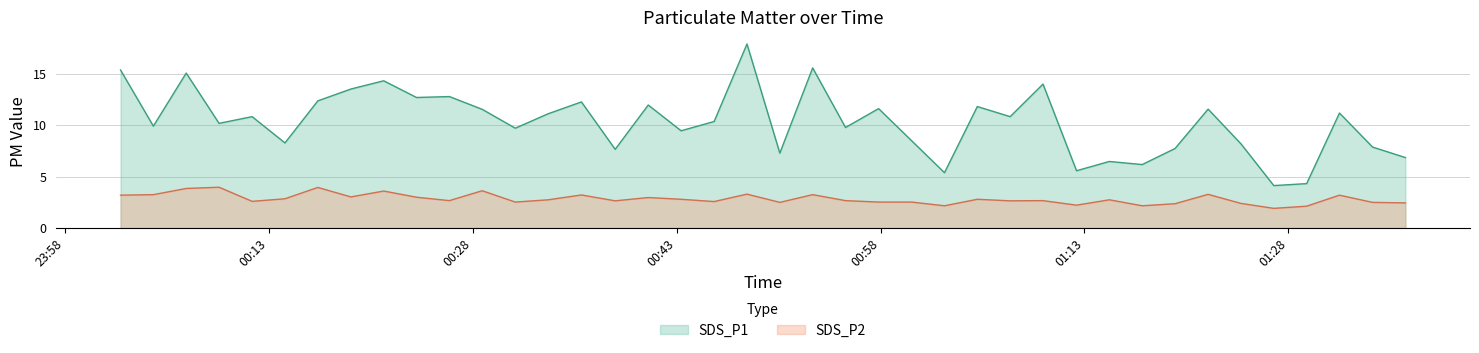

What is the sum of the SDS_P2 values at 2023/12/12 01:05:07 and 2023/12/12 00:31:07?

5.3